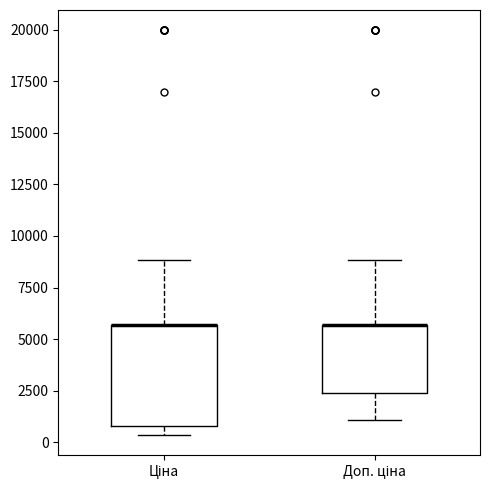

Where is the lower edge of the box for Доп. ціна on the y-axis? The values are not printed on the chart, so give them approximately, as read against the axis.

2500